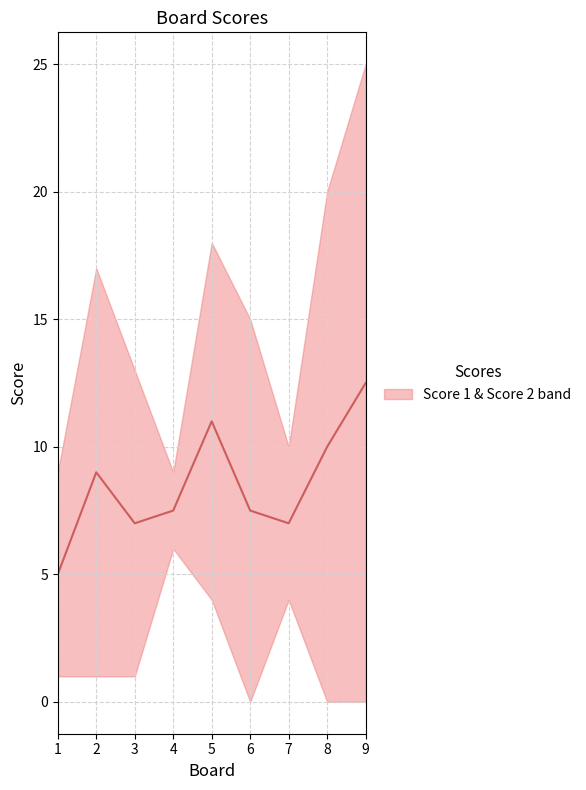

Between 7 and 5, which is larger?

5